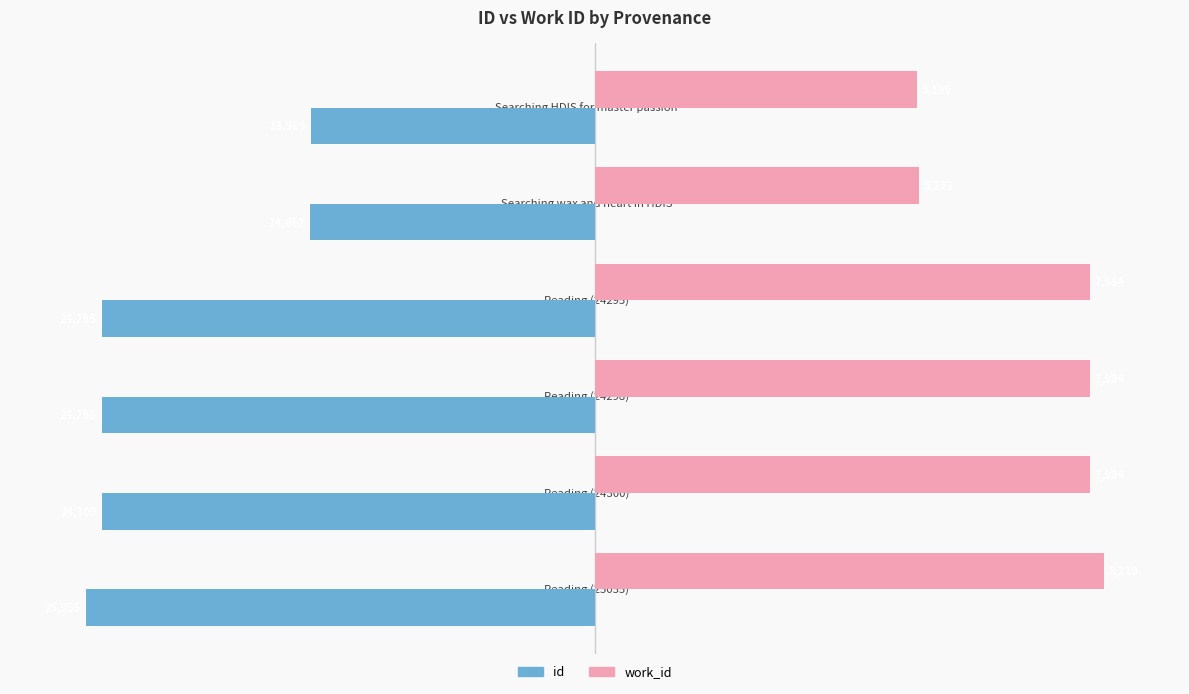

What are all the series names shown in the legend?

id, work_id